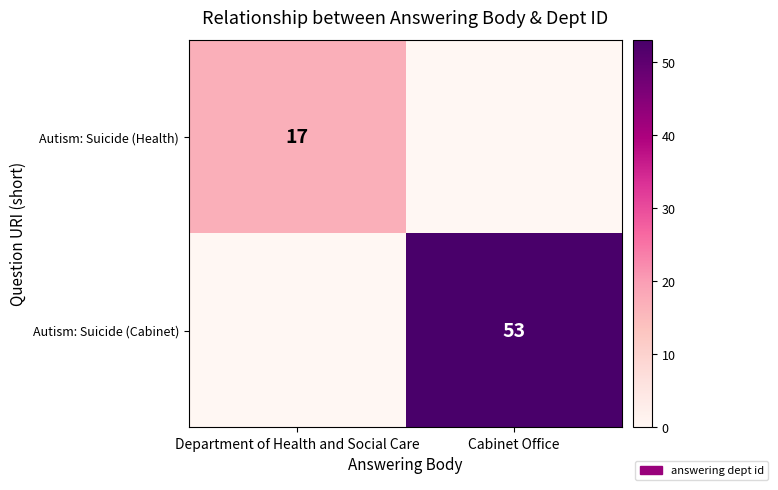

True or false: Autism: Suicide (Cabinet) has a value of 53 at Cabinet Office.

True